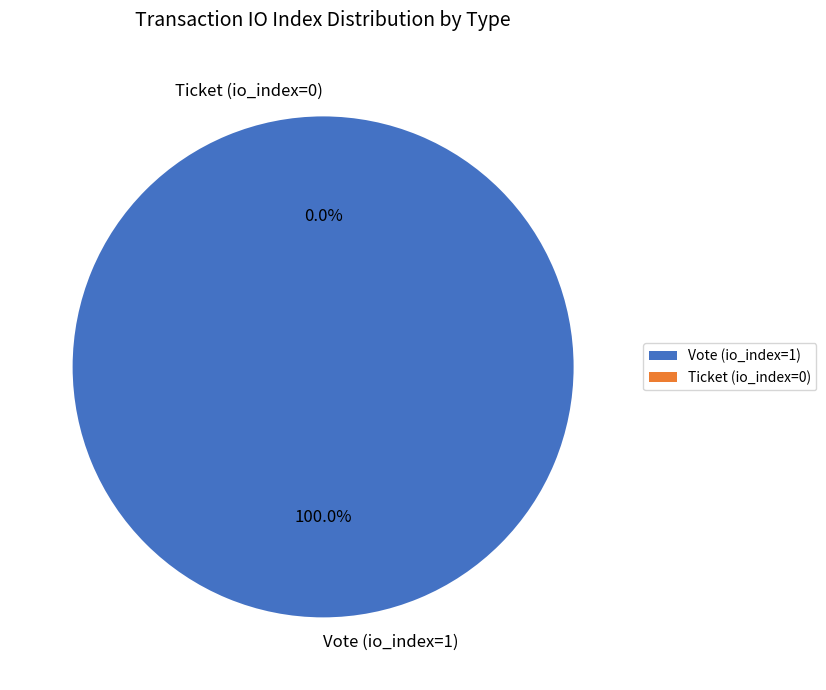

Rank the categories by value from lowest to highest.

Ticket (io_index=0), Vote (io_index=1)